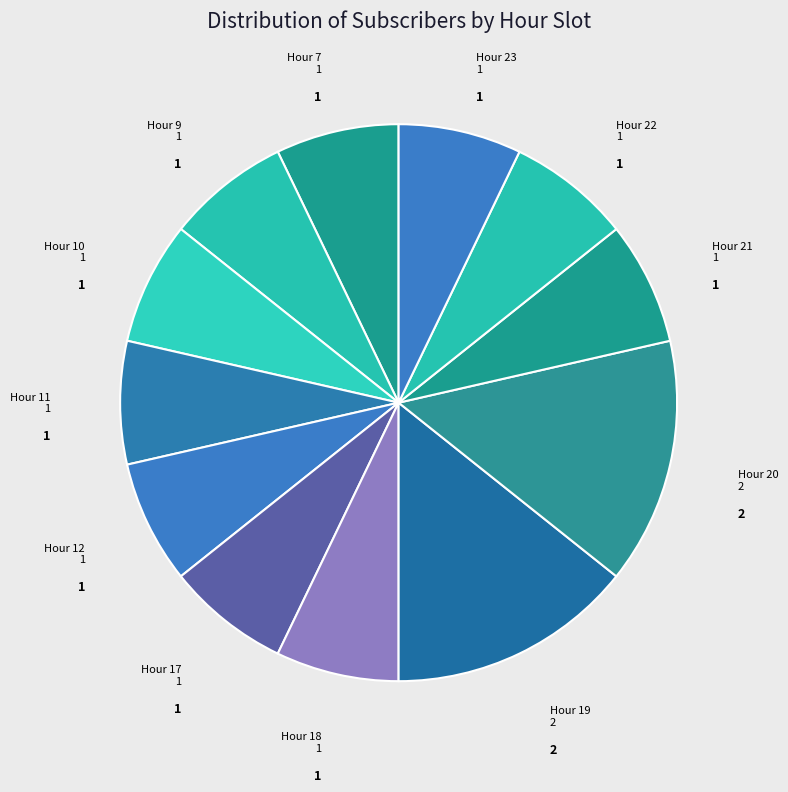

Is there a majority slice in this chart?

No